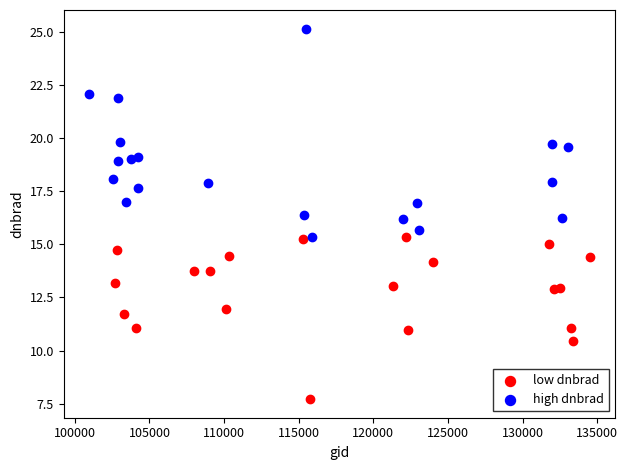

Which series contains the highest Y value?

high dnbrad